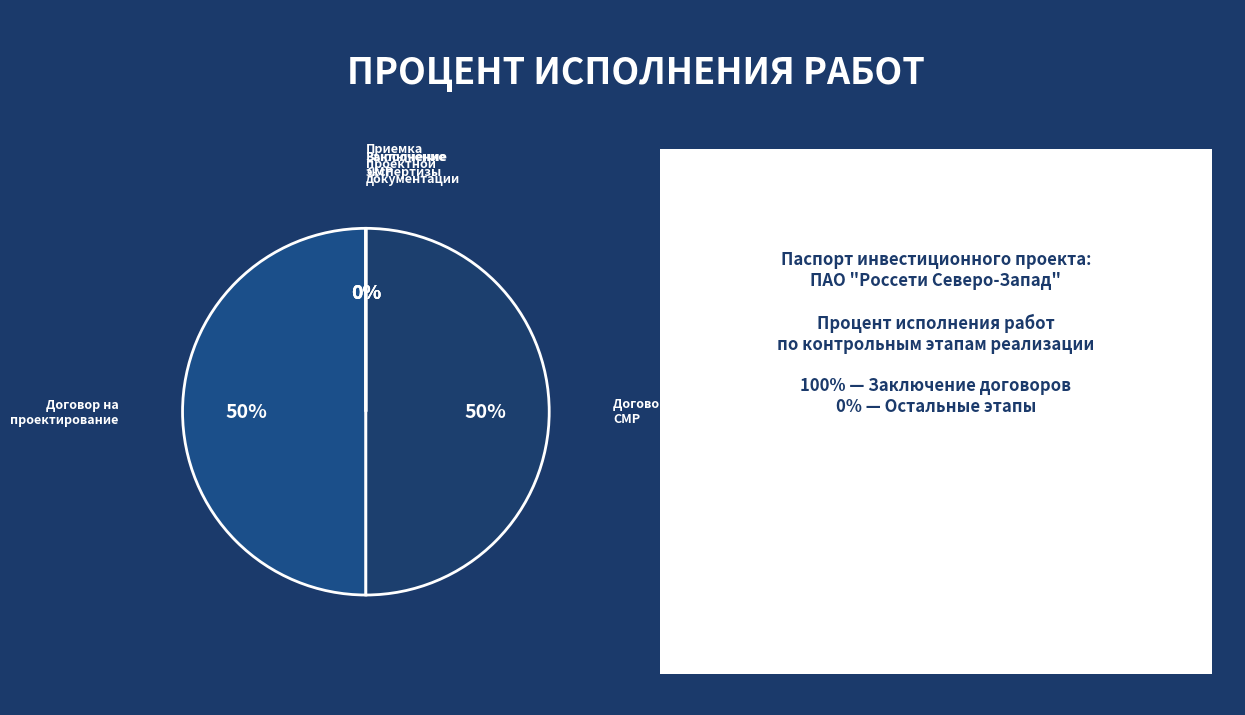

Do Приемка проектной документации заказчиком and Заключение договора на разработку проектной документации together represent more than half of the pie?

No